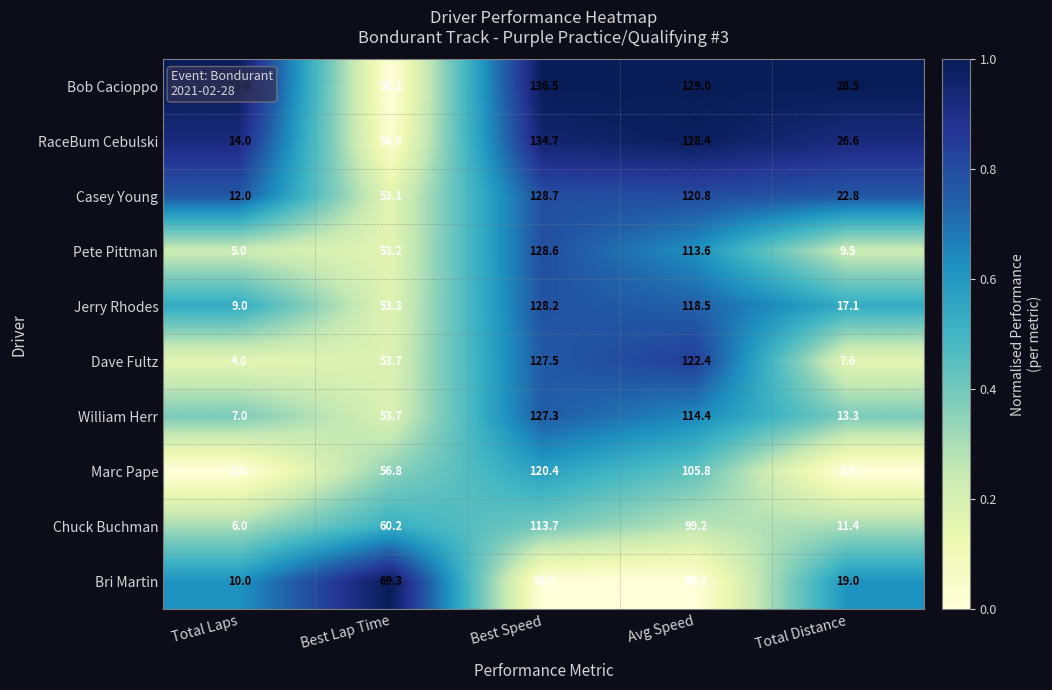

How many data points in RaceBum Cebulski are less than 50?

2